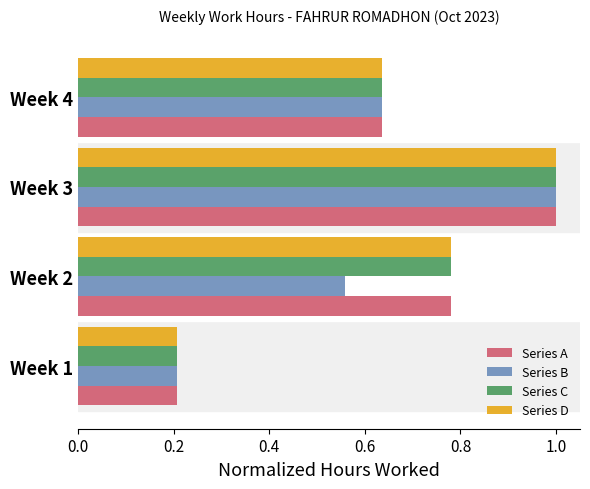

How many Series A values are between 0 and 1?

4